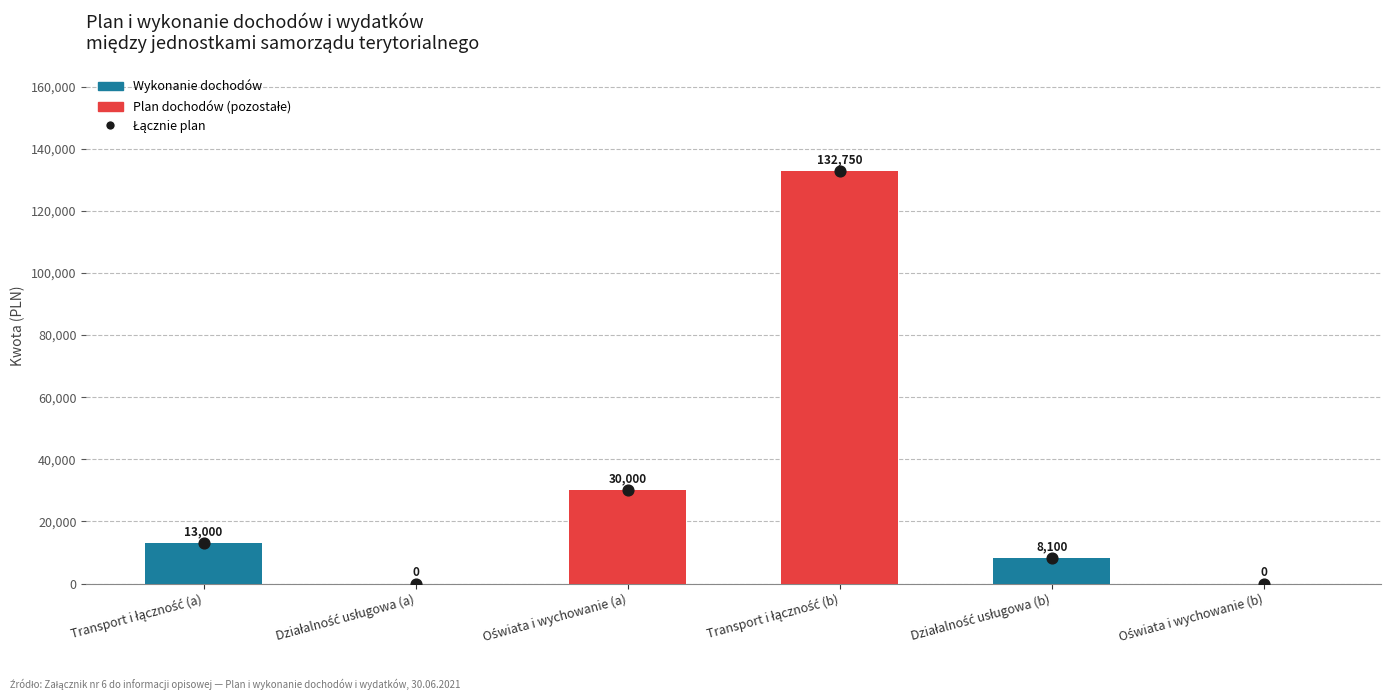

What is the total value across all series at Transport i łączność (b)?

265500